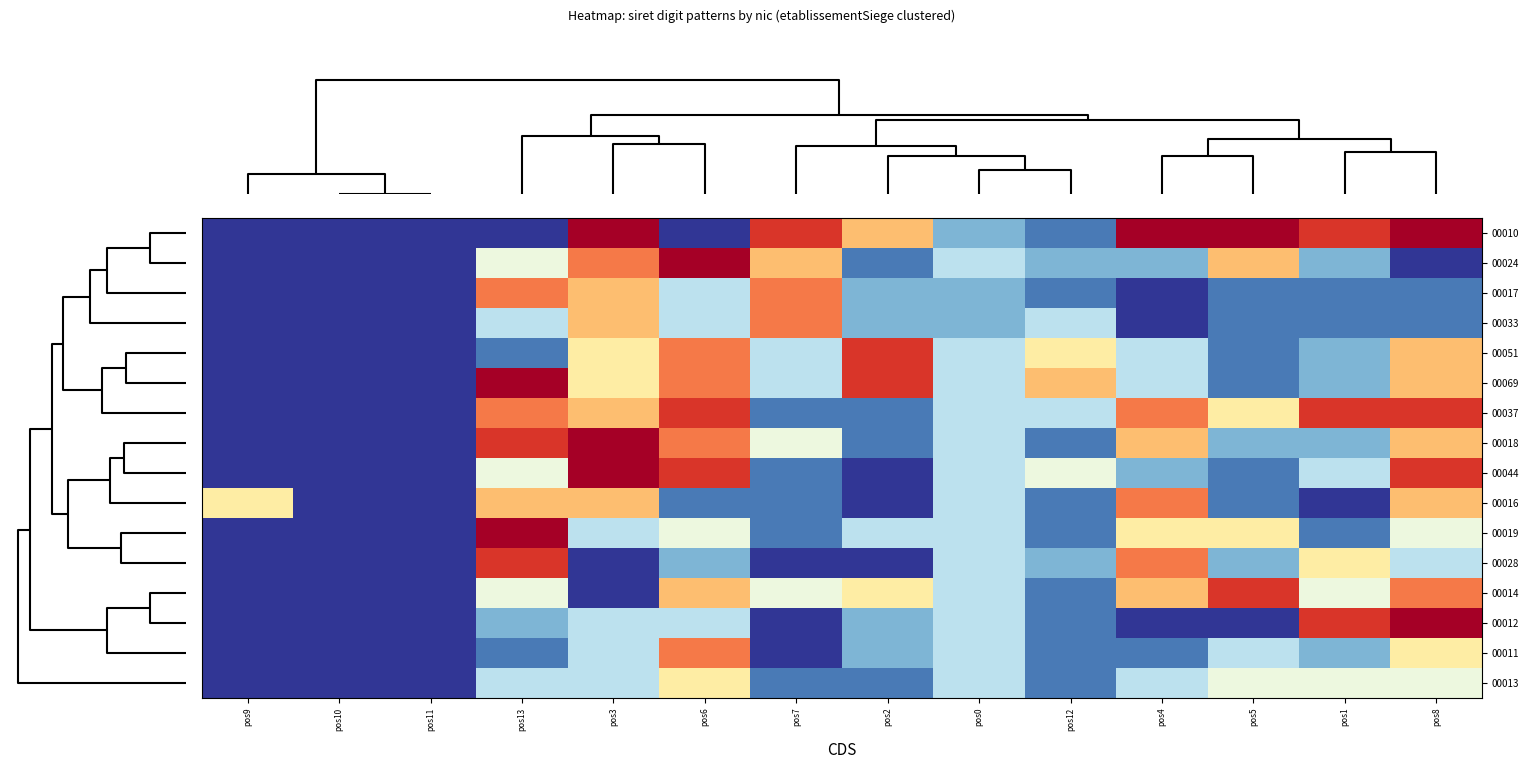

Reading left to right, transcribe all the data shown in this chart.

00010: pos9=0.0	pos10=0.0	pos11=0.0	pos13=0.0	pos3=1.0	pos6=0.0	pos7=0.9	pos2=0.7	pos0=0.2	pos12=0.1	pos4=1.0	pos5=1.0	pos1=0.9	pos8=1.0
00024: pos9=0.0	pos10=0.0	pos11=0.0	pos13=0.4	pos3=0.8	pos6=1.0	pos7=0.7	pos2=0.1	pos0=0.3	pos12=0.2	pos4=0.2	pos5=0.7	pos1=0.2	pos8=0.0
00017: pos9=0.0	pos10=0.0	pos11=0.0	pos13=0.8	pos3=0.7	pos6=0.3	pos7=0.8	pos2=0.2	pos0=0.2	pos12=0.1	pos4=0.0	pos5=0.1	pos1=0.1	pos8=0.1
00033: pos9=0.0	pos10=0.0	pos11=0.0	pos13=0.3	pos3=0.7	pos6=0.3	pos7=0.8	pos2=0.2	pos0=0.2	pos12=0.3	pos4=0.0	pos5=0.1	pos1=0.1	pos8=0.1
00051: pos9=0.0	pos10=0.0	pos11=0.0	pos13=0.1	pos3=0.6	pos6=0.8	pos7=0.3	pos2=0.9	pos0=0.3	pos12=0.6	pos4=0.3	pos5=0.1	pos1=0.2	pos8=0.7
00069: pos9=0.0	pos10=0.0	pos11=0.0	pos13=1.0	pos3=0.6	pos6=0.8	pos7=0.3	pos2=0.9	pos0=0.3	pos12=0.7	pos4=0.3	pos5=0.1	pos1=0.2	pos8=0.7
00037: pos9=0.0	pos10=0.0	pos11=0.0	pos13=0.8	pos3=0.7	pos6=0.9	pos7=0.1	pos2=0.1	pos0=0.3	pos12=0.3	pos4=0.8	pos5=0.6	pos1=0.9	pos8=0.9
00018: pos9=0.0	pos10=0.0	pos11=0.0	pos13=0.9	pos3=1.0	pos6=0.8	pos7=0.4	pos2=0.1	pos0=0.3	pos12=0.1	pos4=0.7	pos5=0.2	pos1=0.2	pos8=0.7
00044: pos9=0.0	pos10=0.0	pos11=0.0	pos13=0.4	pos3=1.0	pos6=0.9	pos7=0.1	pos2=0.0	pos0=0.3	pos12=0.4	pos4=0.2	pos5=0.1	pos1=0.3	pos8=0.9
00016: pos9=0.6	pos10=0.0	pos11=0.0	pos13=0.7	pos3=0.7	pos6=0.1	pos7=0.1	pos2=0.0	pos0=0.3	pos12=0.1	pos4=0.8	pos5=0.1	pos1=0.0	pos8=0.7
00019: pos9=0.0	pos10=0.0	pos11=0.0	pos13=1.0	pos3=0.3	pos6=0.4	pos7=0.1	pos2=0.3	pos0=0.3	pos12=0.1	pos4=0.6	pos5=0.6	pos1=0.1	pos8=0.4
00028: pos9=0.0	pos10=0.0	pos11=0.0	pos13=0.9	pos3=0.0	pos6=0.2	pos7=0.0	pos2=0.0	pos0=0.3	pos12=0.2	pos4=0.8	pos5=0.2	pos1=0.6	pos8=0.3
00014: pos9=0.0	pos10=0.0	pos11=0.0	pos13=0.4	pos3=0.0	pos6=0.7	pos7=0.4	pos2=0.6	pos0=0.3	pos12=0.1	pos4=0.7	pos5=0.9	pos1=0.4	pos8=0.8
00012: pos9=0.0	pos10=0.0	pos11=0.0	pos13=0.2	pos3=0.3	pos6=0.3	pos7=0.0	pos2=0.2	pos0=0.3	pos12=0.1	pos4=0.0	pos5=0.0	pos1=0.9	pos8=1.0
00011: pos9=0.0	pos10=0.0	pos11=0.0	pos13=0.1	pos3=0.3	pos6=0.8	pos7=0.0	pos2=0.2	pos0=0.3	pos12=0.1	pos4=0.1	pos5=0.3	pos1=0.2	pos8=0.6
00013: pos9=0.0	pos10=0.0	pos11=0.0	pos13=0.3	pos3=0.3	pos6=0.6	pos7=0.1	pos2=0.1	pos0=0.3	pos12=0.1	pos4=0.3	pos5=0.4	pos1=0.4	pos8=0.4